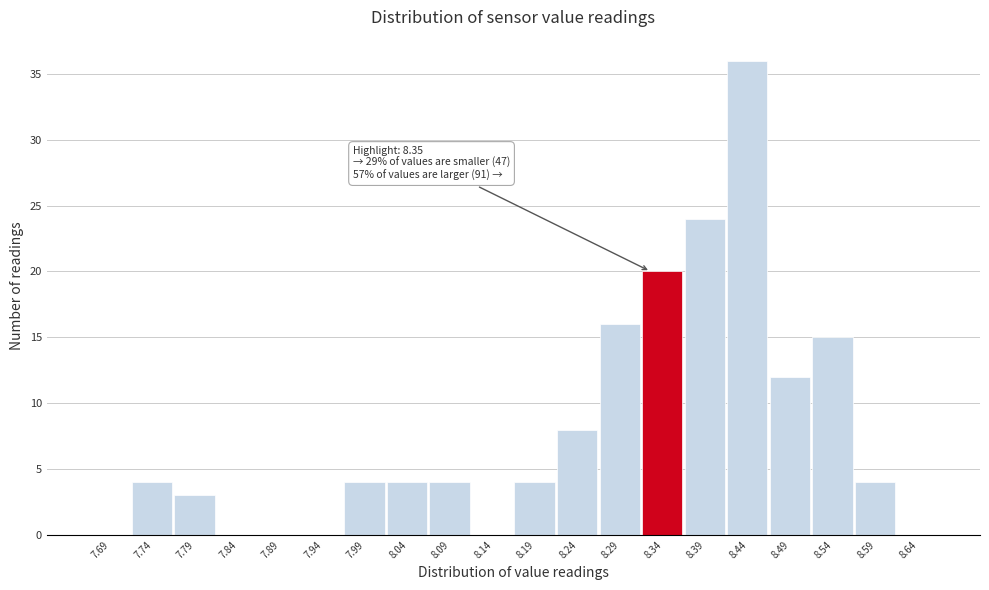

Reading left to right, transcribe all the data shown in this chart.

7.69=0	7.74=4	7.79=3	7.84=0	7.89=0	7.94=0	7.99=4	8.04=4	8.09=4	8.14=0	8.19=4	8.24=8	8.29=16	8.34=20	8.39=24	8.44=36	8.49=12	8.54=15	8.59=4	8.64=0